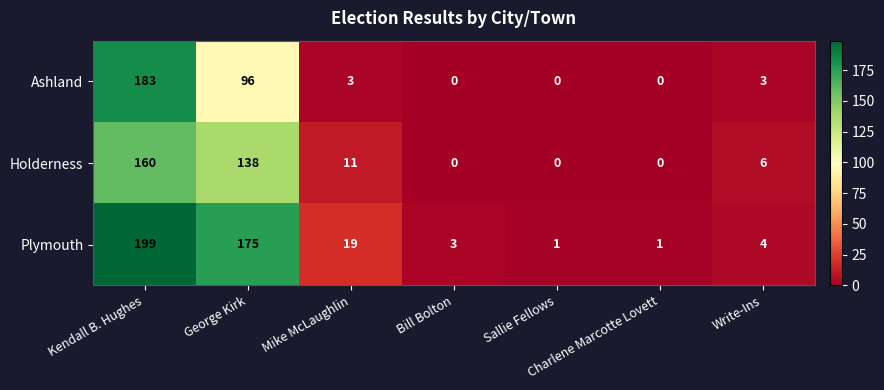

At which category is the sum across all series the highest?

Kendall B. Hughes